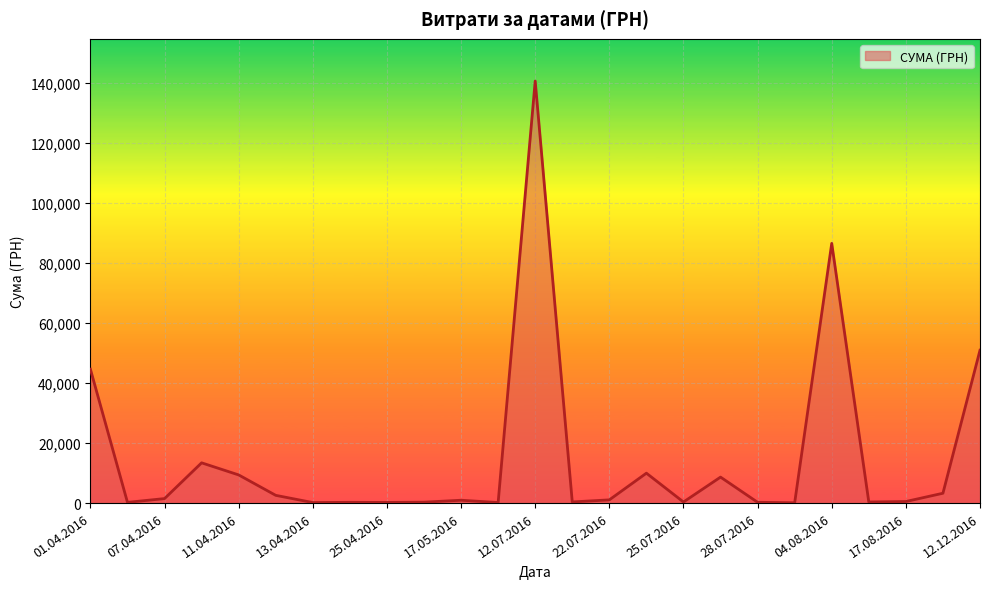

What is the maximum value shown in the chart?

140706.2